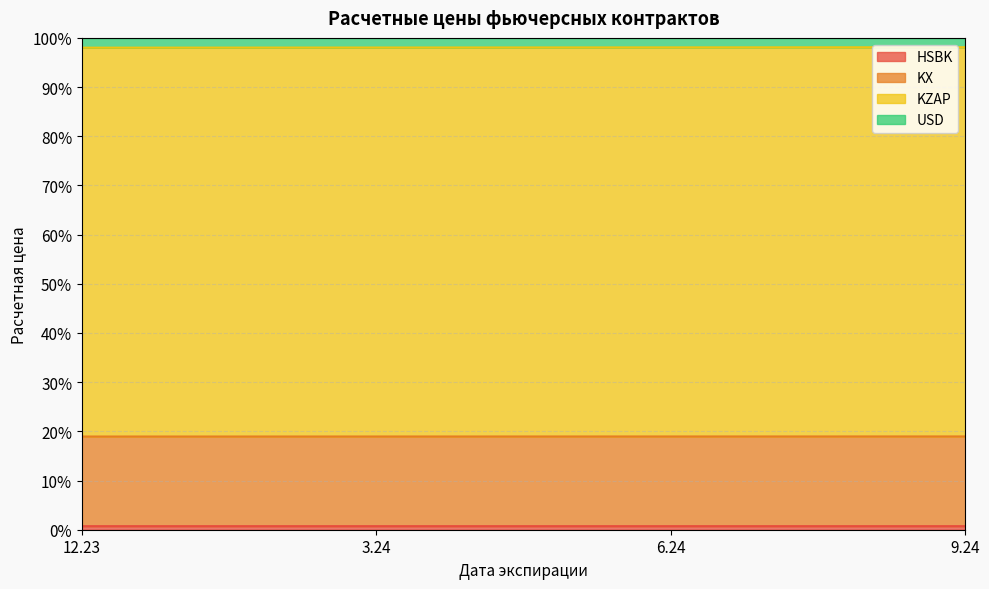

What position from the right is 6.24?

2